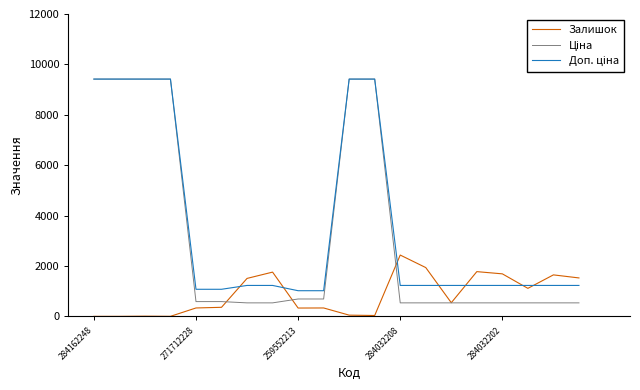

What is the lowest value of the Доп. ціна series?

1017.8